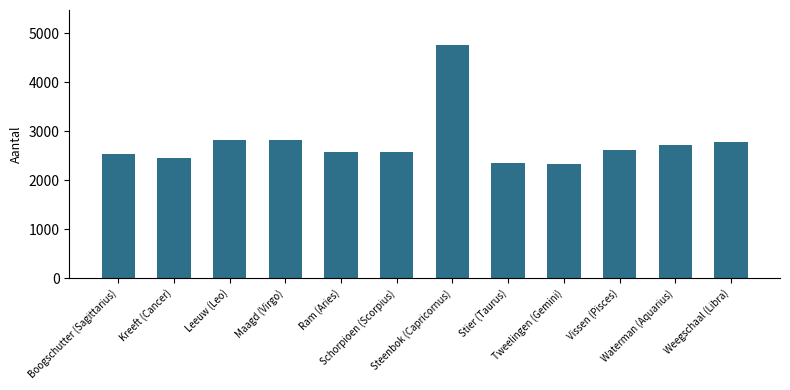

What is the difference between the second highest and second lowest values?

474